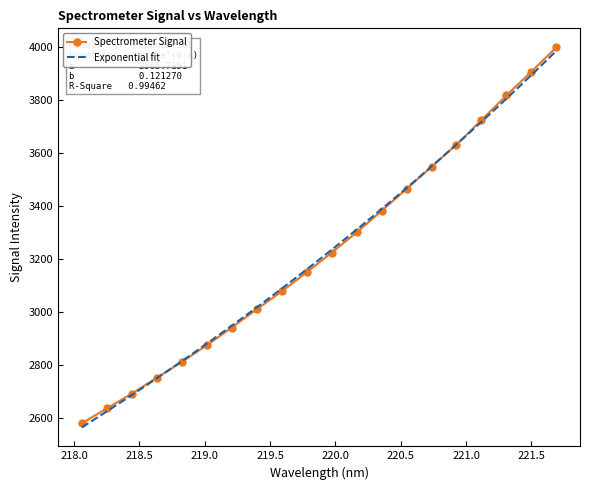

Where is the data nearest to the value 3289?

220.1623